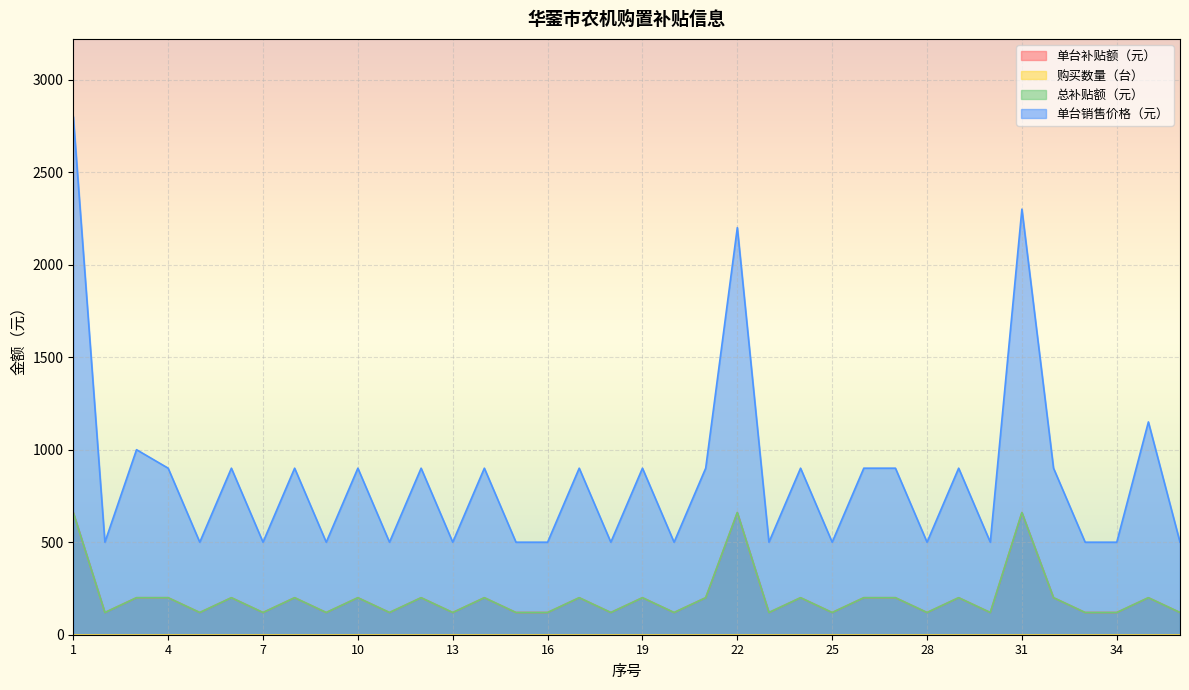

What is the value of the 单台补贴额（元） point at the 16th from the left?

120